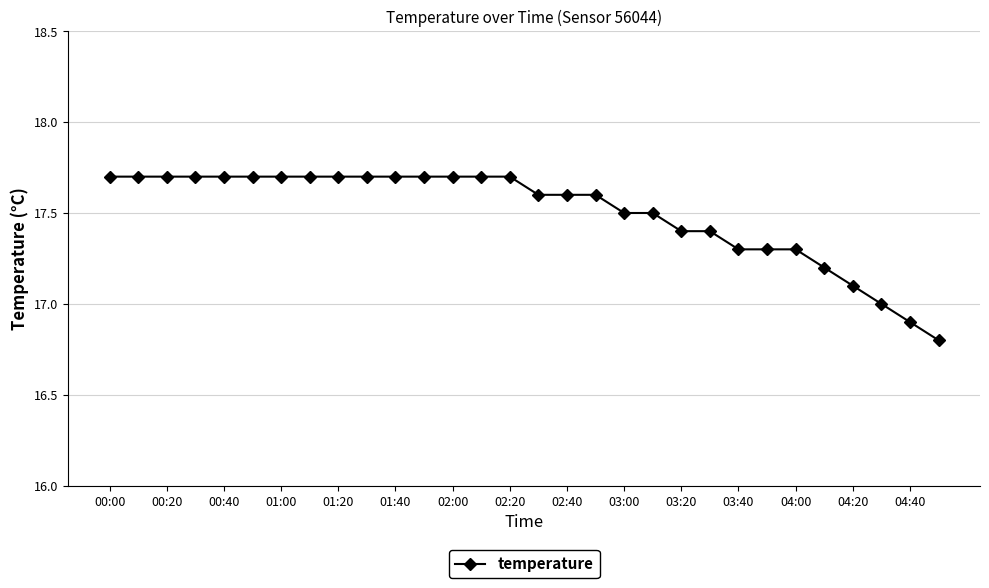

What is the average value?

17.5